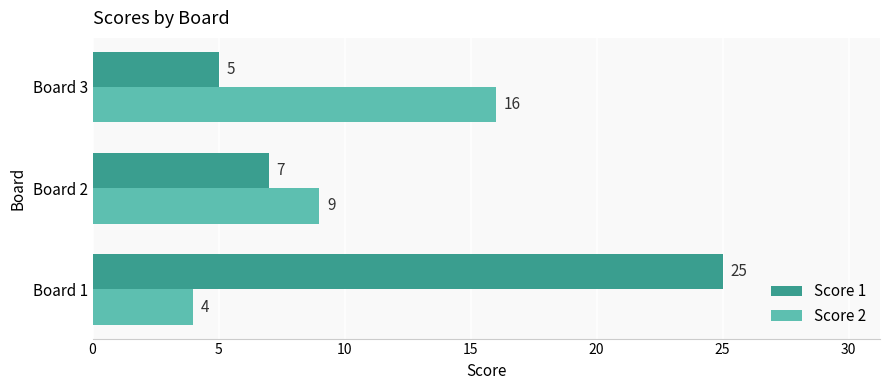

Count the Score 2 values in the range 4 to 16.

3